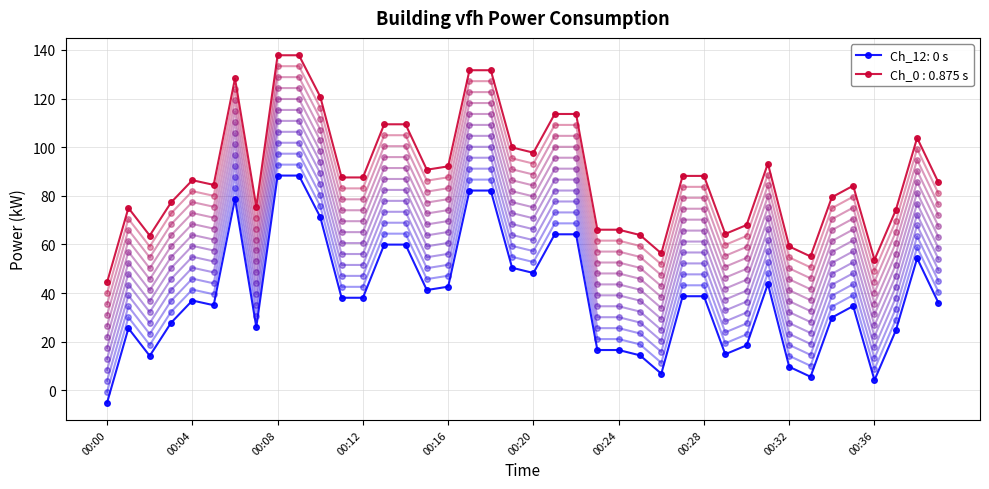

Reading right to left, what are all the values shown in this chart?

00:39=36.0	00:38=54.3	00:37=24.6	00:36=4.2	00:35=34.6	00:34=29.9	00:33=5.6	00:32=9.7	00:31=43.8	00:30=18.5	00:29=14.8	00:28=38.7	00:27=38.7	00:26=6.8	00:25=14.4	00:24=16.6	00:23=16.6	00:22=64.2	00:21=64.2	00:20=48.2	00:19=50.4	00:18=82.2	00:17=82.2	00:16=42.6	00:15=41.2	00:14=59.9	00:13=59.9	00:12=38.1	00:11=38.1	00:10=71.3	00:09=88.3	00:08=88.3	00:07=26.0	00:06=78.8	00:05=35.0	00:04=36.9	00:03=27.8	00:02=14.1	00:01=25.5	00:00=-5.1